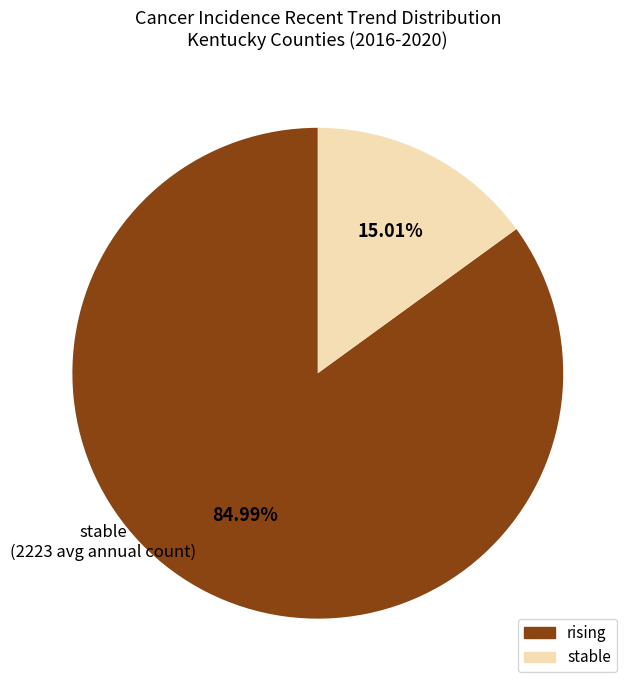

What is the smallest slice in the pie chart?

stable